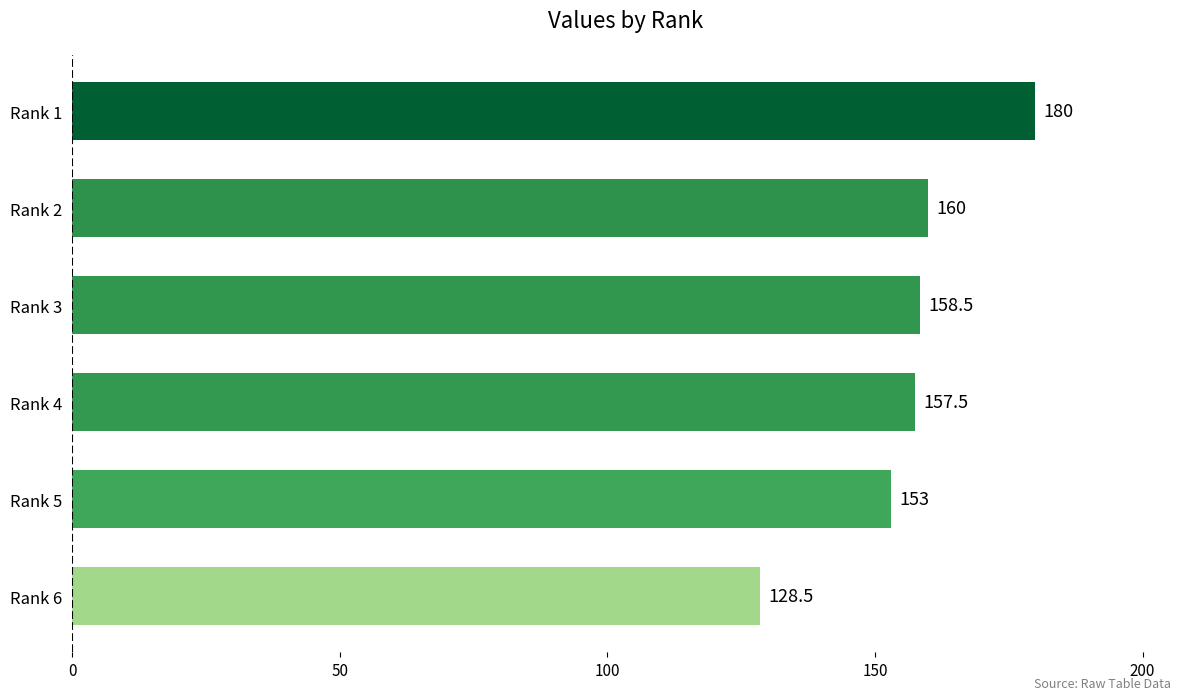

Reading top to bottom, list all the values displayed in this chart.

180.0	160.0	158.5	157.5	153.0	128.5